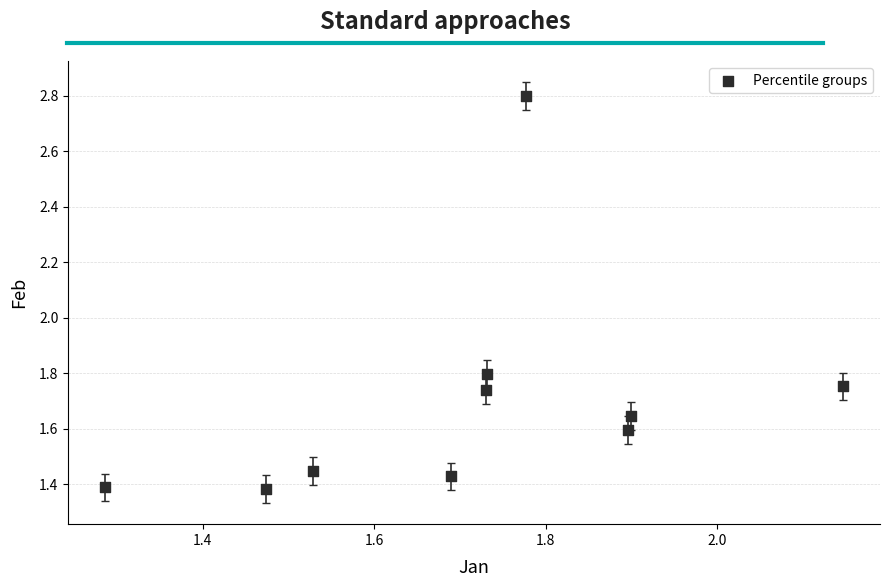

What is the range of X values (max minus min)?

0.9